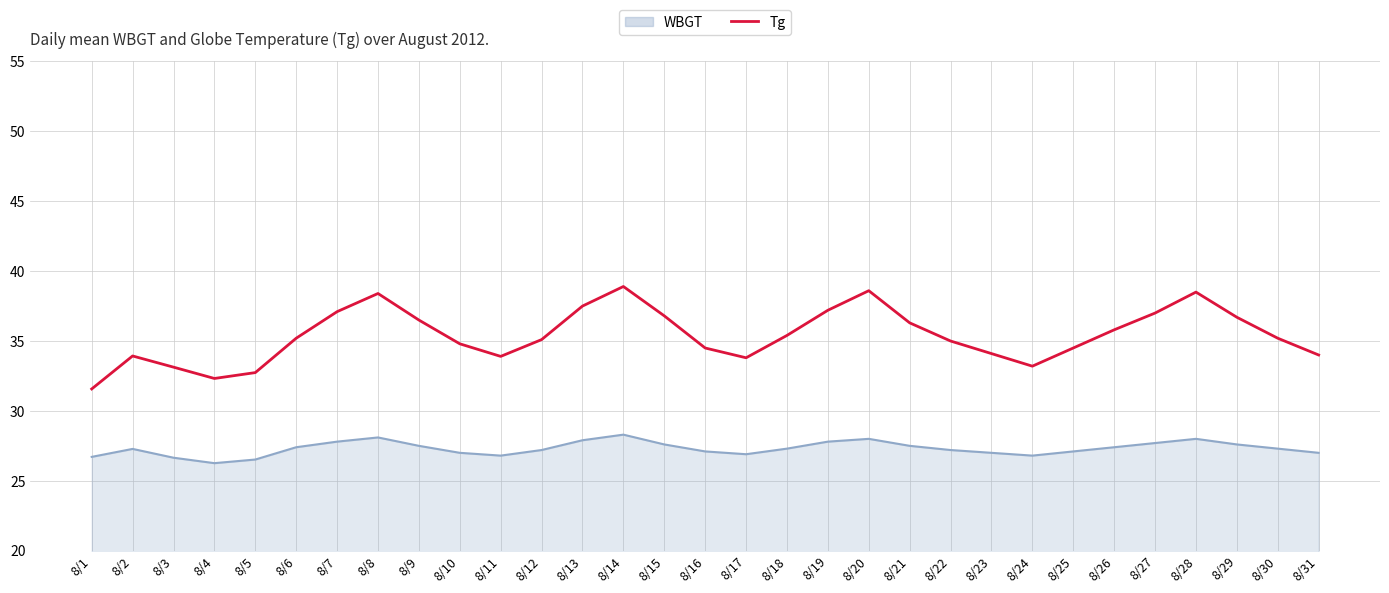

Which series changed the most between 8/4 and 8/13?

Tg